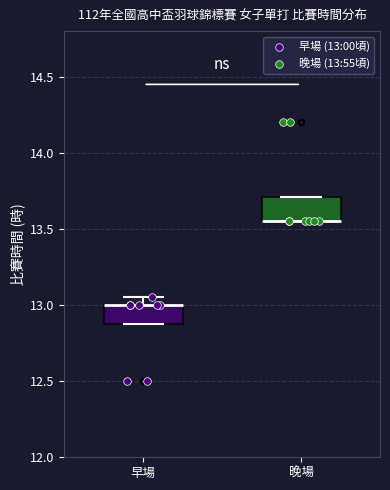

Where is the upper edge of the box for 早場 on the y-axis? The values are not printed on the chart, so give them approximately, as read against the axis.

13.00